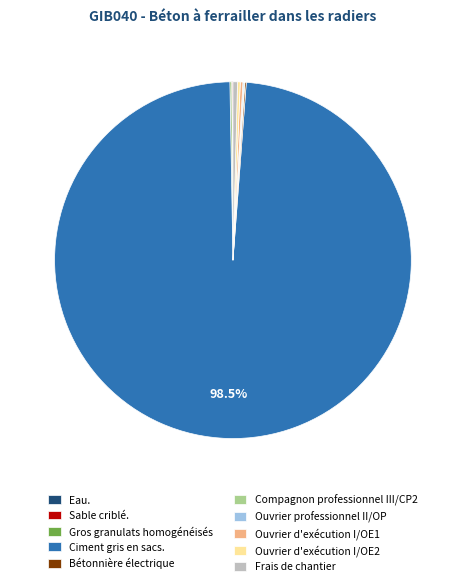

Does any single category account for the majority?

Yes